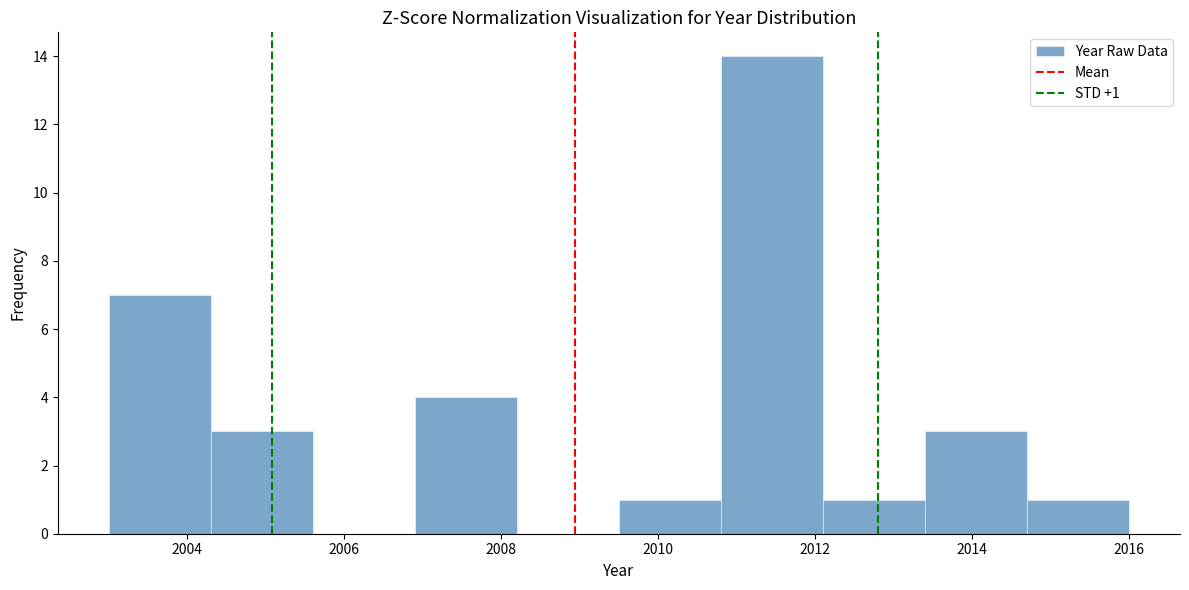

Which range on the x-axis has the tallest bar?

2010.8 to 2012.1